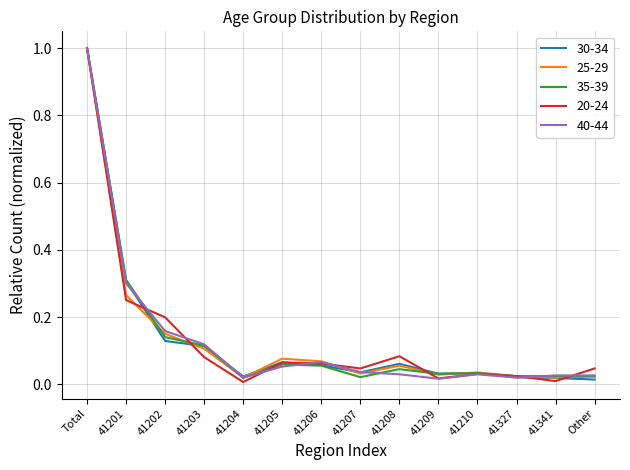

What is the maximum value shown in the chart?

1.0